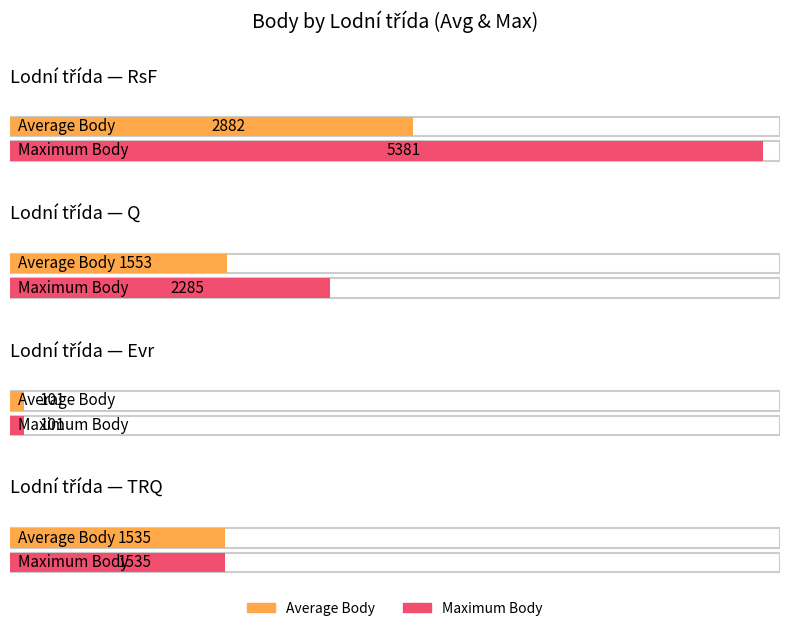

What is the label of the 17th bar from the right?

TRQ